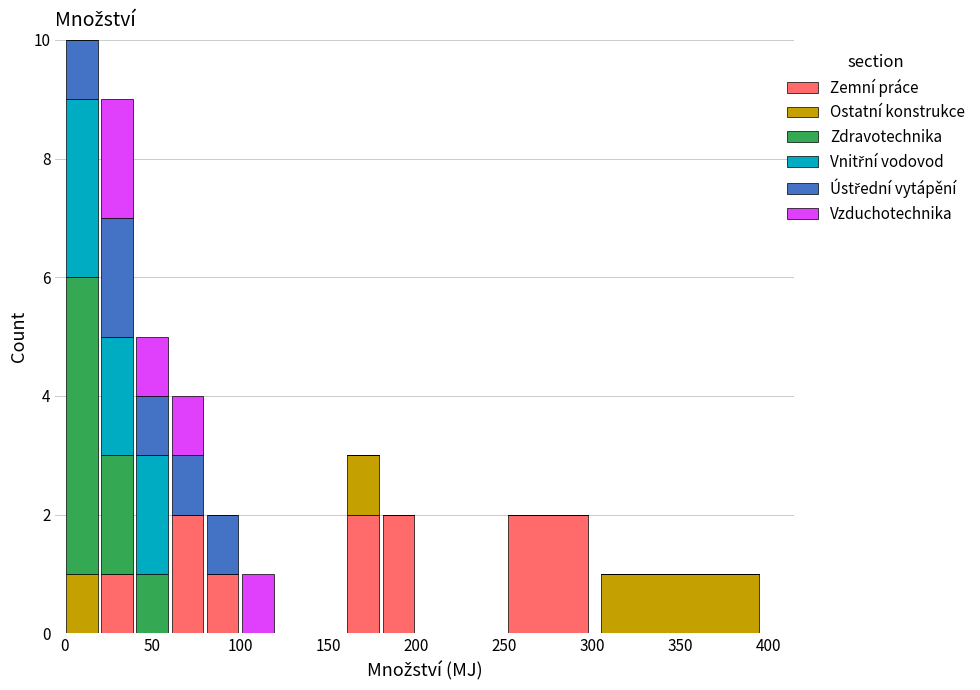

Which range on the x-axis has the tallest stacked bar (by total height)?

0 to 20